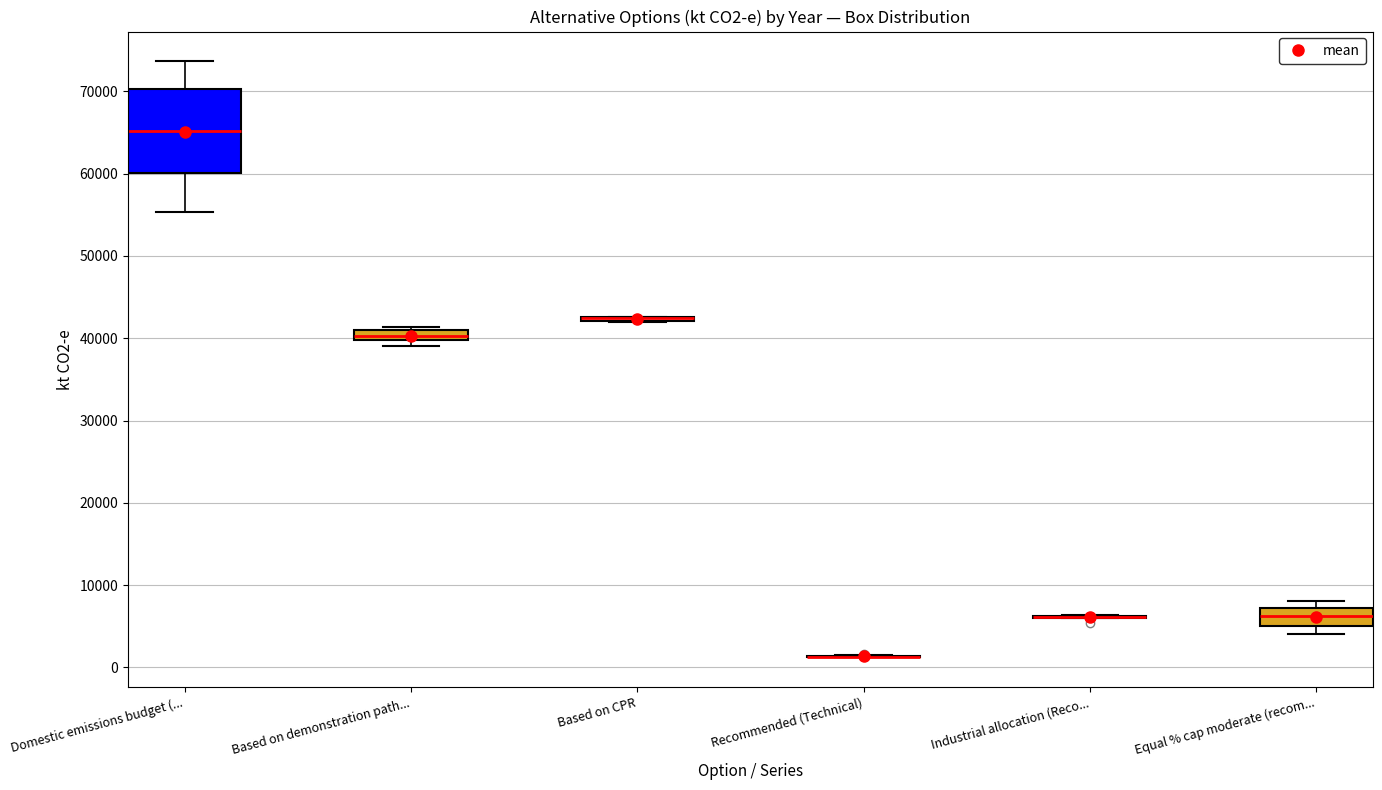

Which box is the tallest, from its lower edge to its upper edge?

Domestic emissions budget (...